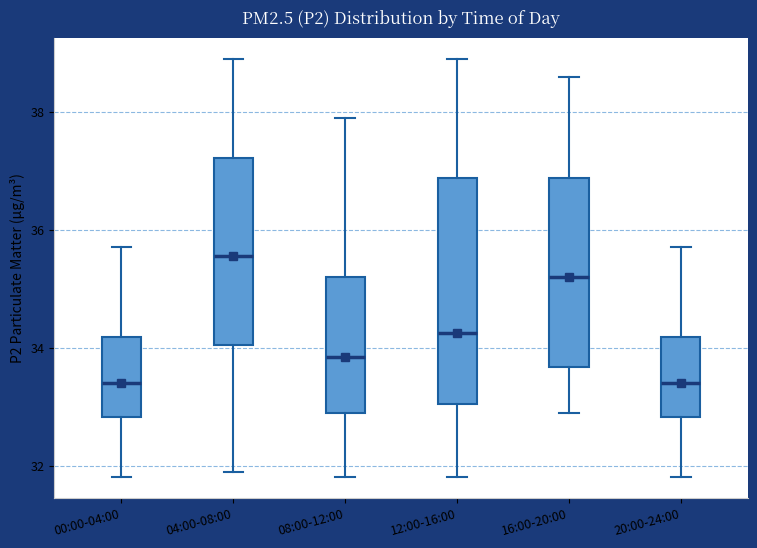

Which box has the highest median line?

04:00-08:00